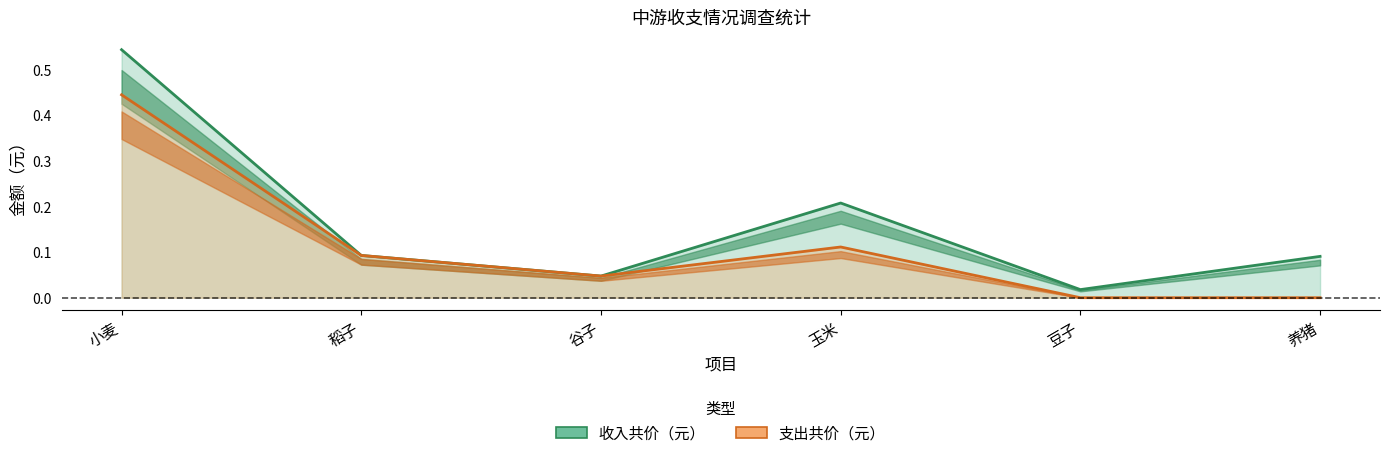

Is the value of 支出共价（元） at 豆子 greater than the value of 收入共价（元） at 谷子?

No